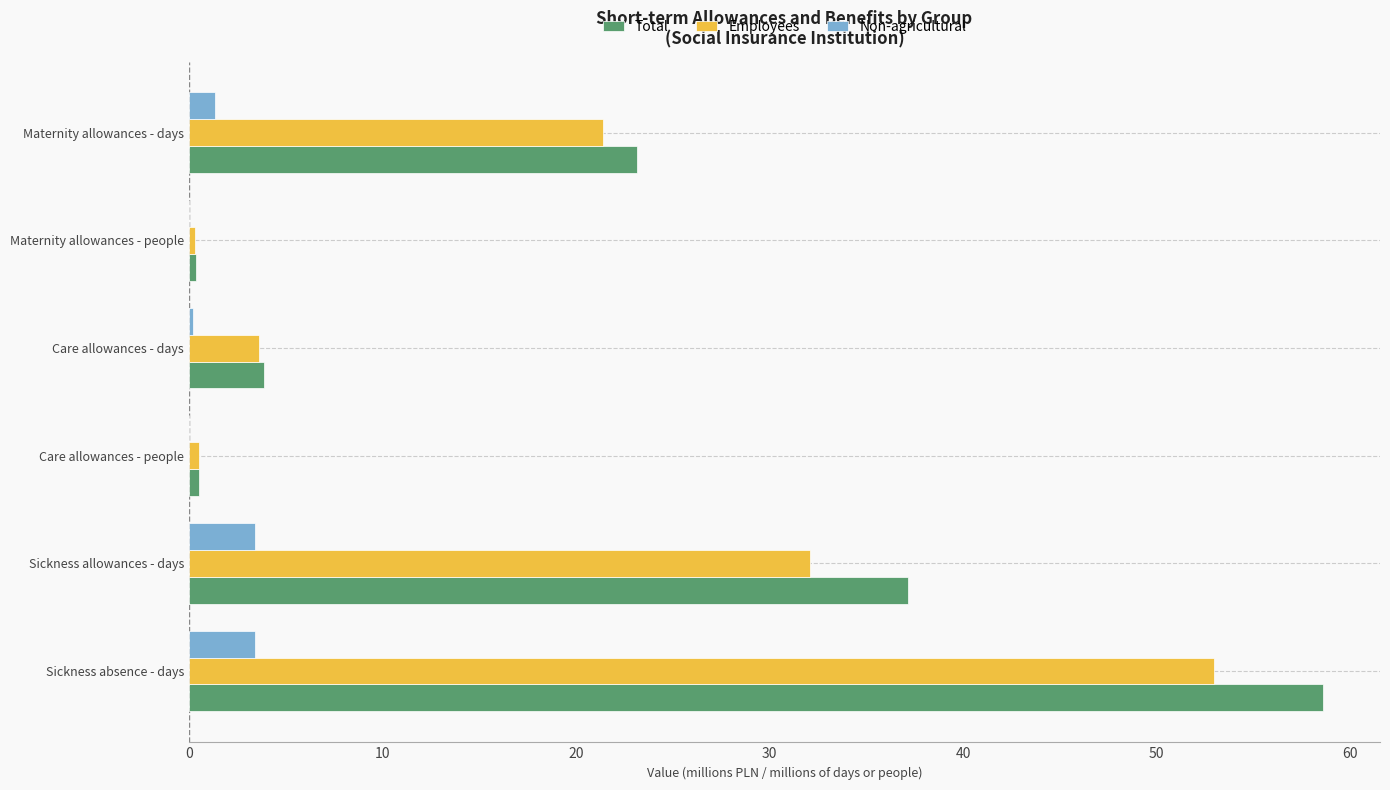

Between Sickness absence - days and Sickness allowances - days, which series saw the biggest shift?

Total